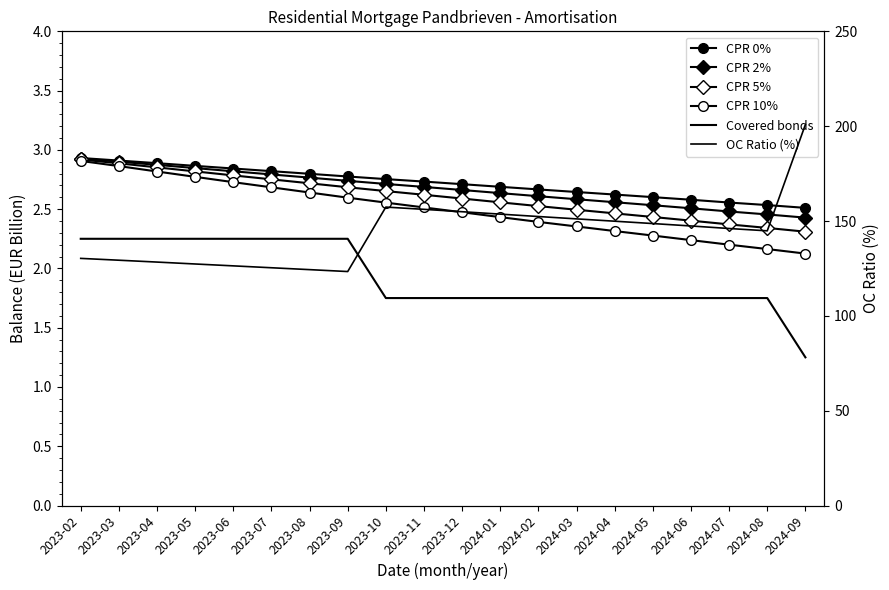

What is the sum of all CPR 2% values?

53.5